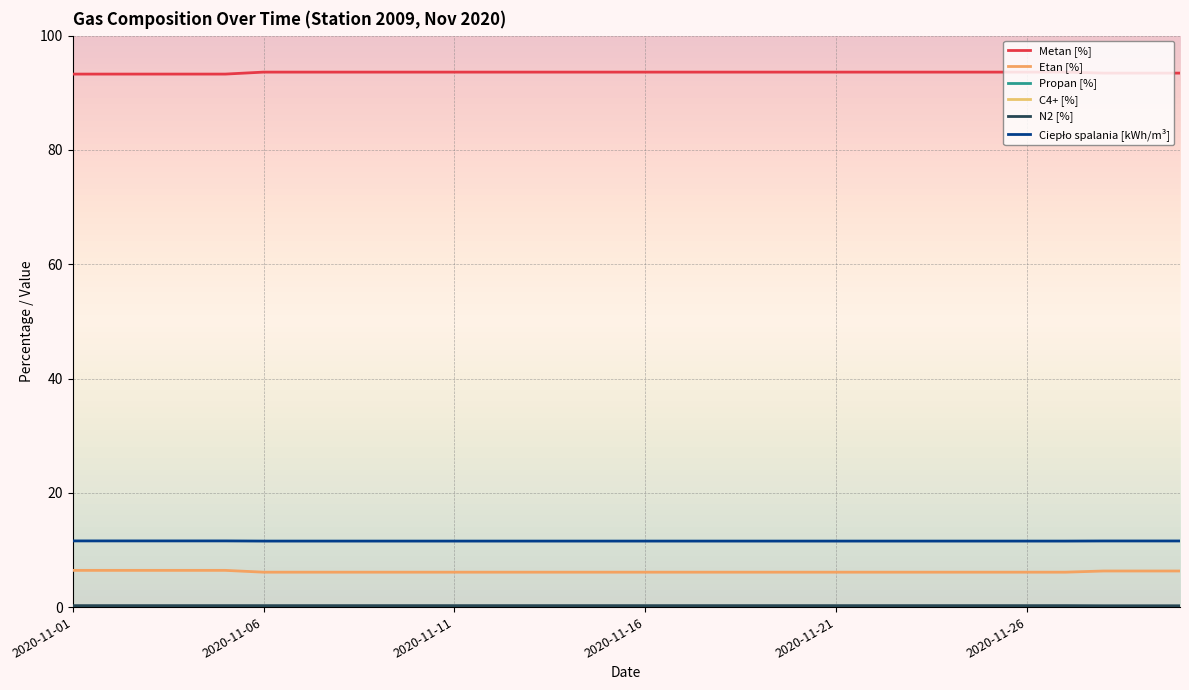

Which series has the widest spread of values?

Metan [%]